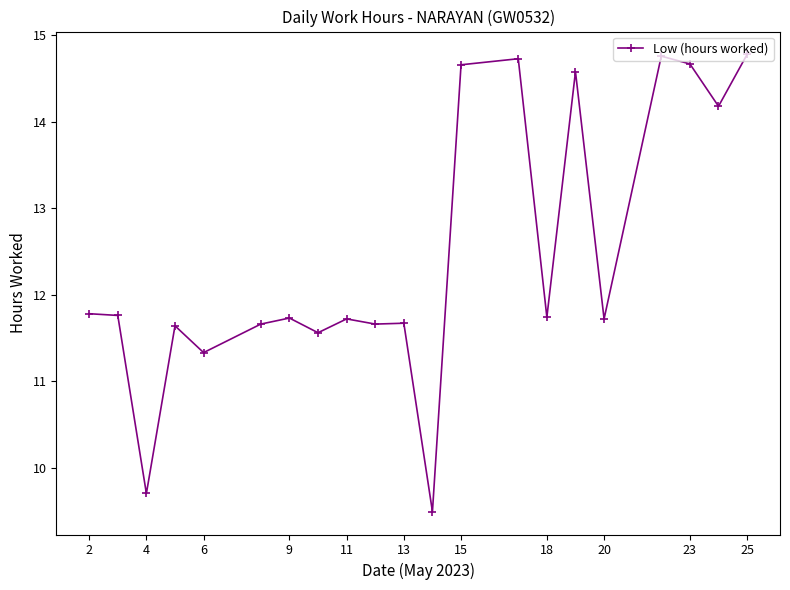

What is the minimum value shown in the chart?

9.5